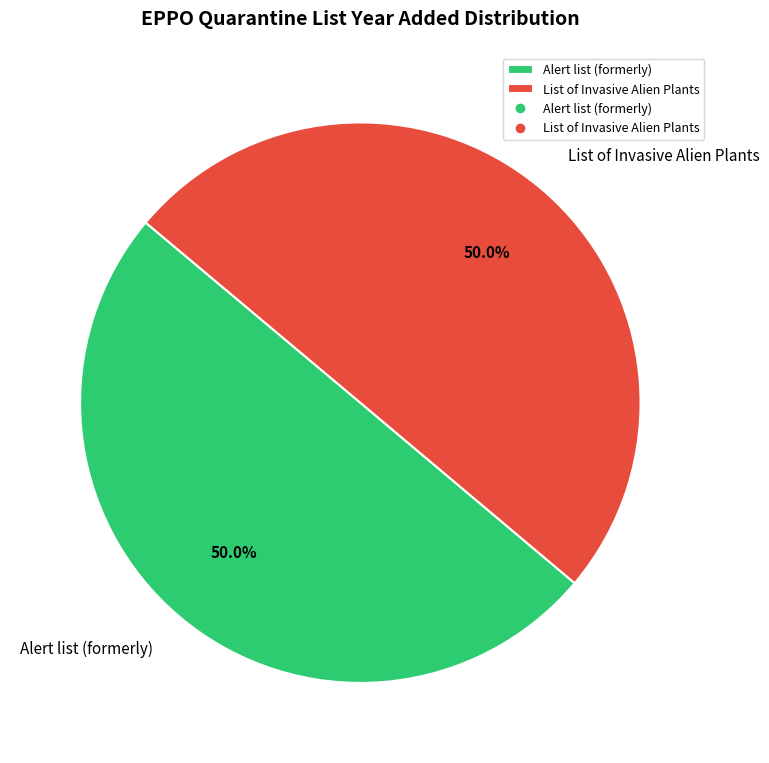

What is the ratio of the value at List of Invasive Alien Plants to the value at Alert list (formerly)?

1.0